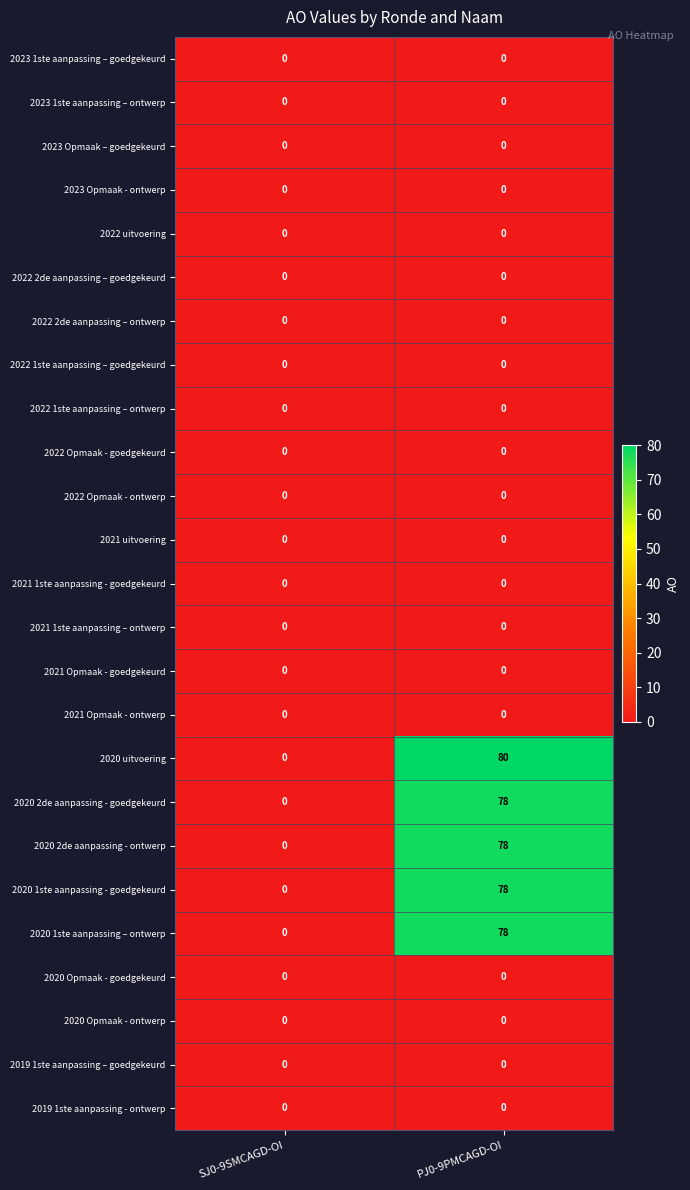

At which category does the chart reach its peak across all series?

PJ0-9PMCAGD-OI